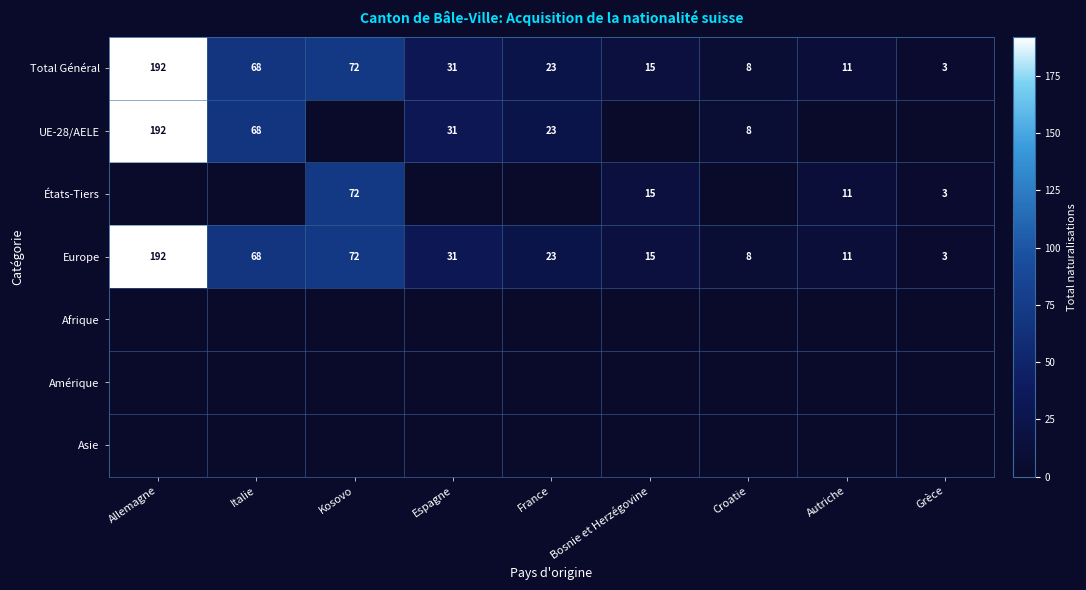

True or false: Europe has a value of 57 at Allemagne.

False